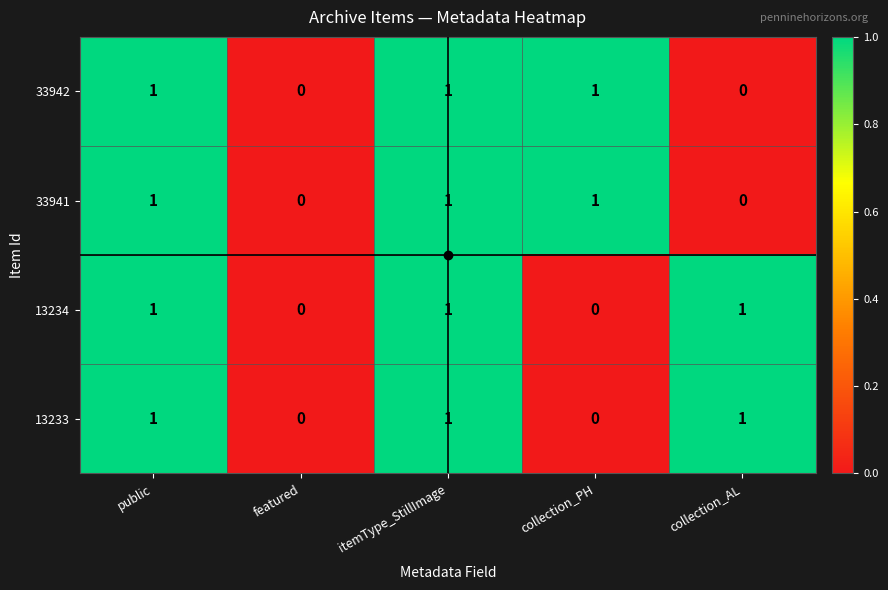

What is the total value across all series at public?

4